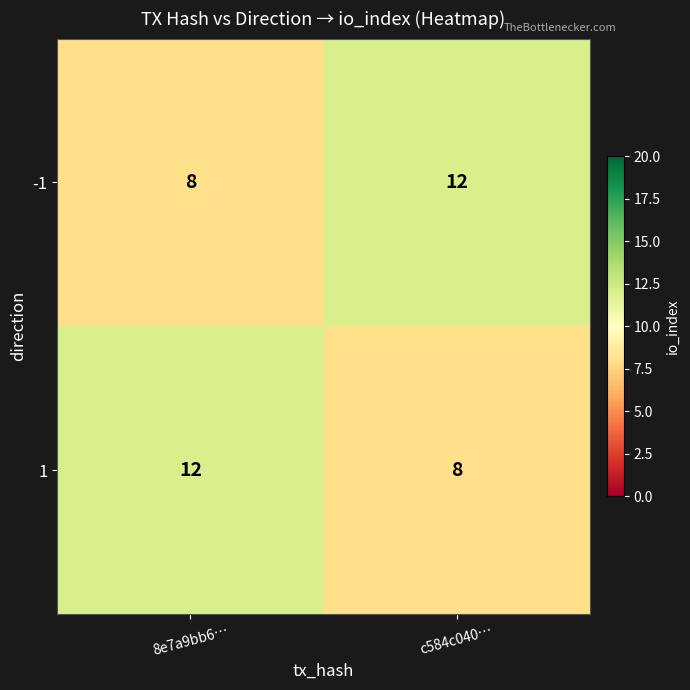

The value of -1 at 8e7a9bb6… is 8. True or false?

True